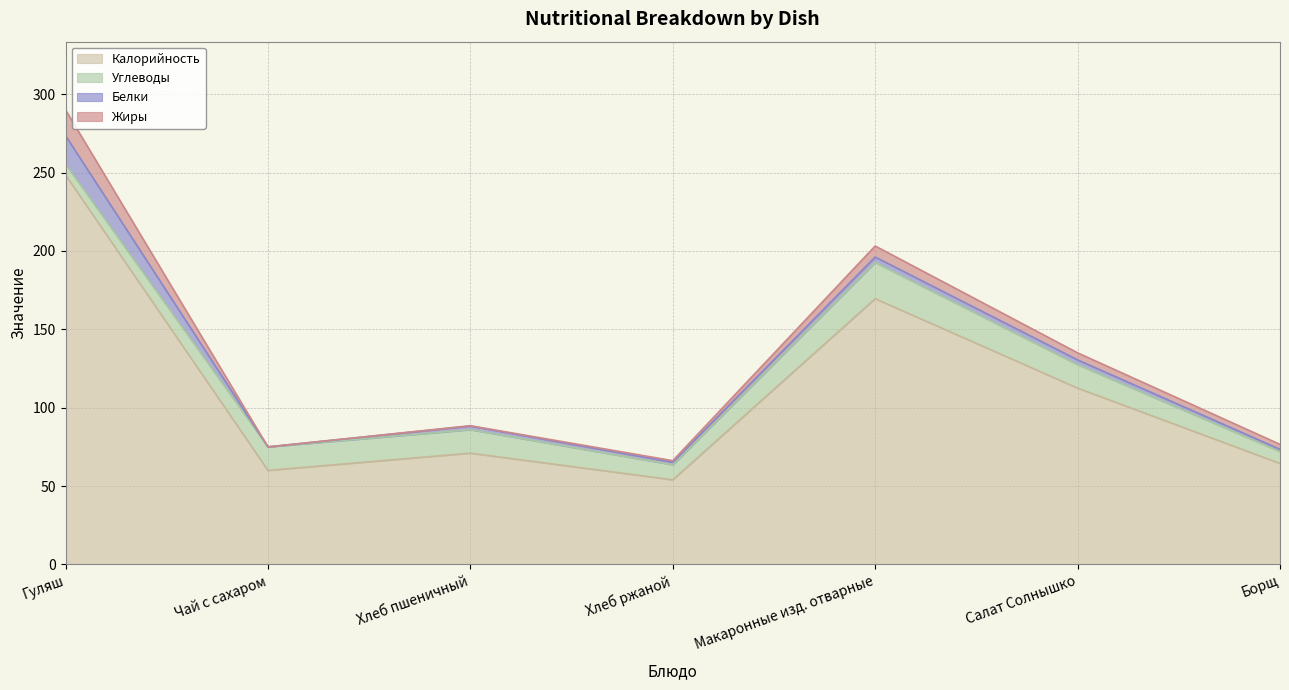

How many values in the Углеводы series are below 15?

3